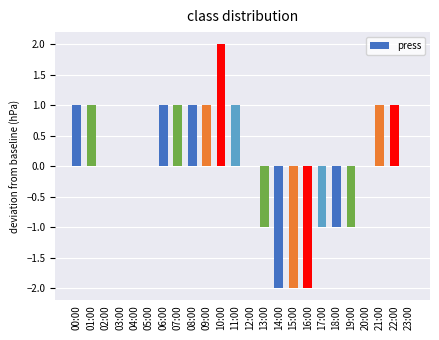

How many data points does each series have?

24